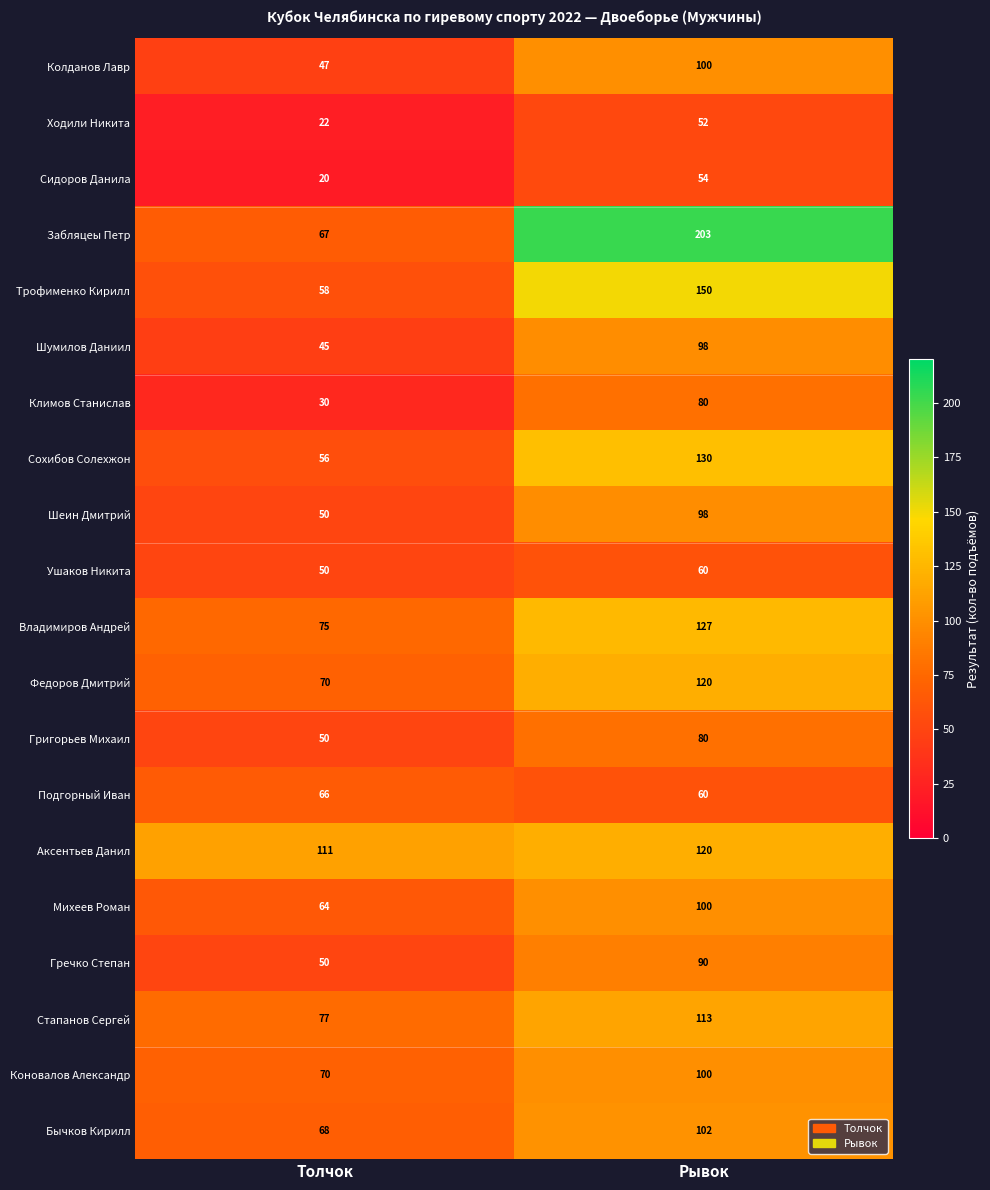

Which category has the highest value in the Гречко Степан series?

Рывок